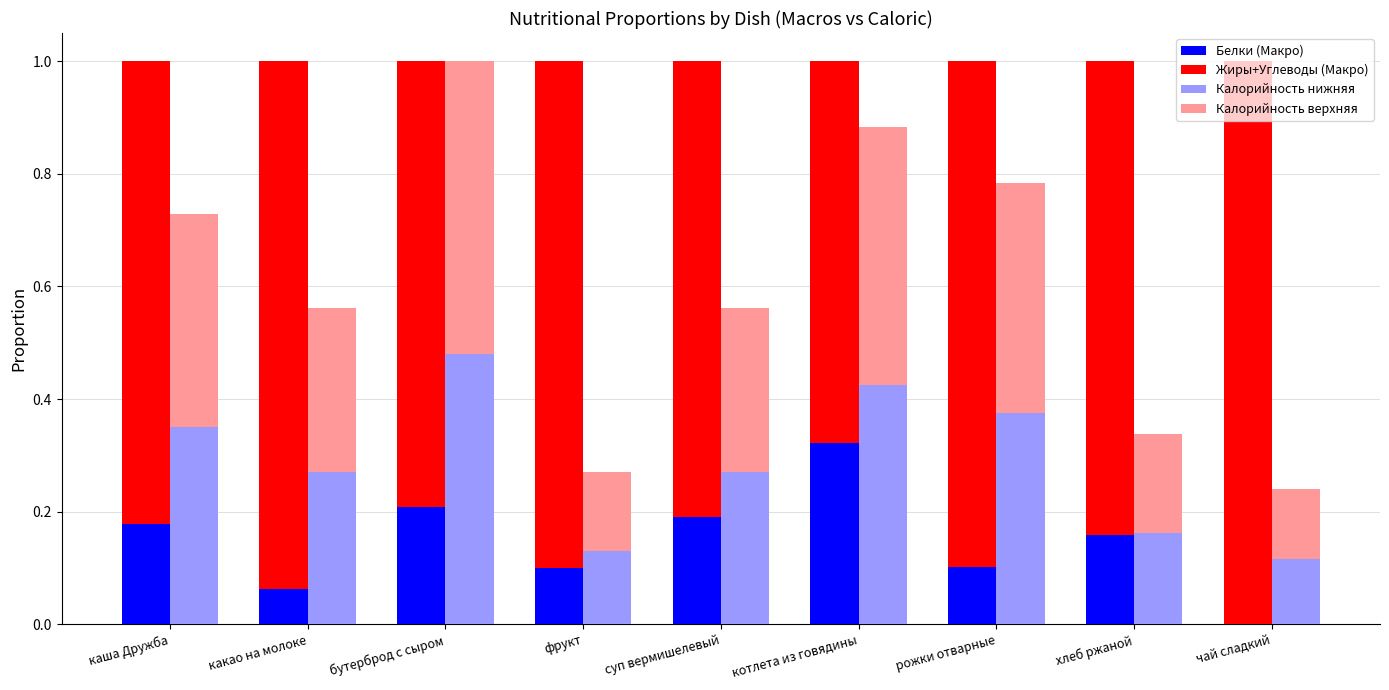

Rank the categories by Жиры+Углеводы (Макро) value from highest to lowest.

чай сладкий, какао на молоке, фрукт, рожки отварные, хлеб ржаной, каша Дружба, суп вермишелевый, бутерброд с сыром, котлета из говядины